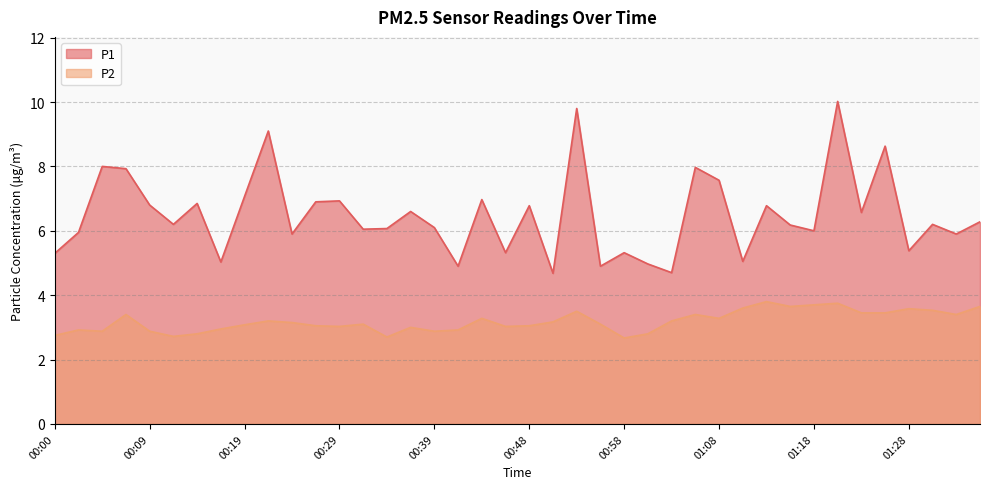

Rank the series by their average value, from highest to lowest.

P1, P2